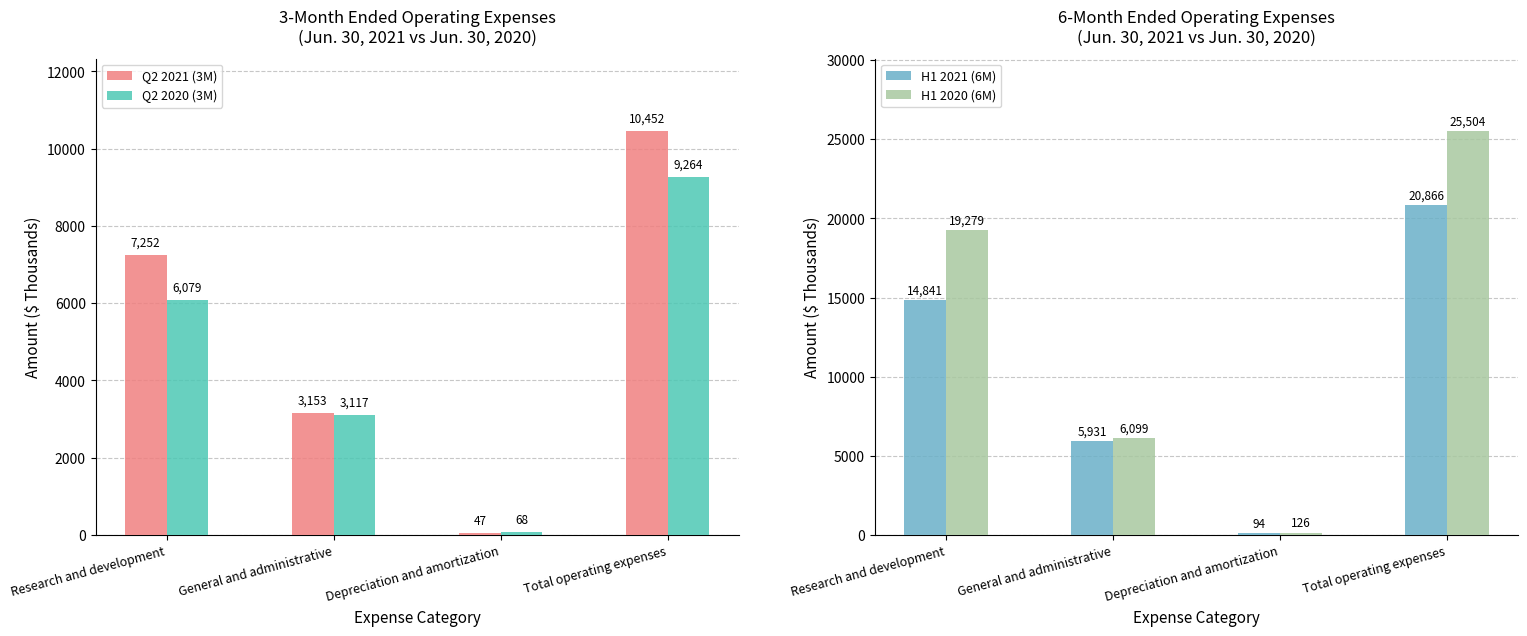

Where does the Q2 2021 (3M) series first go above 7252?

Total operating expenses